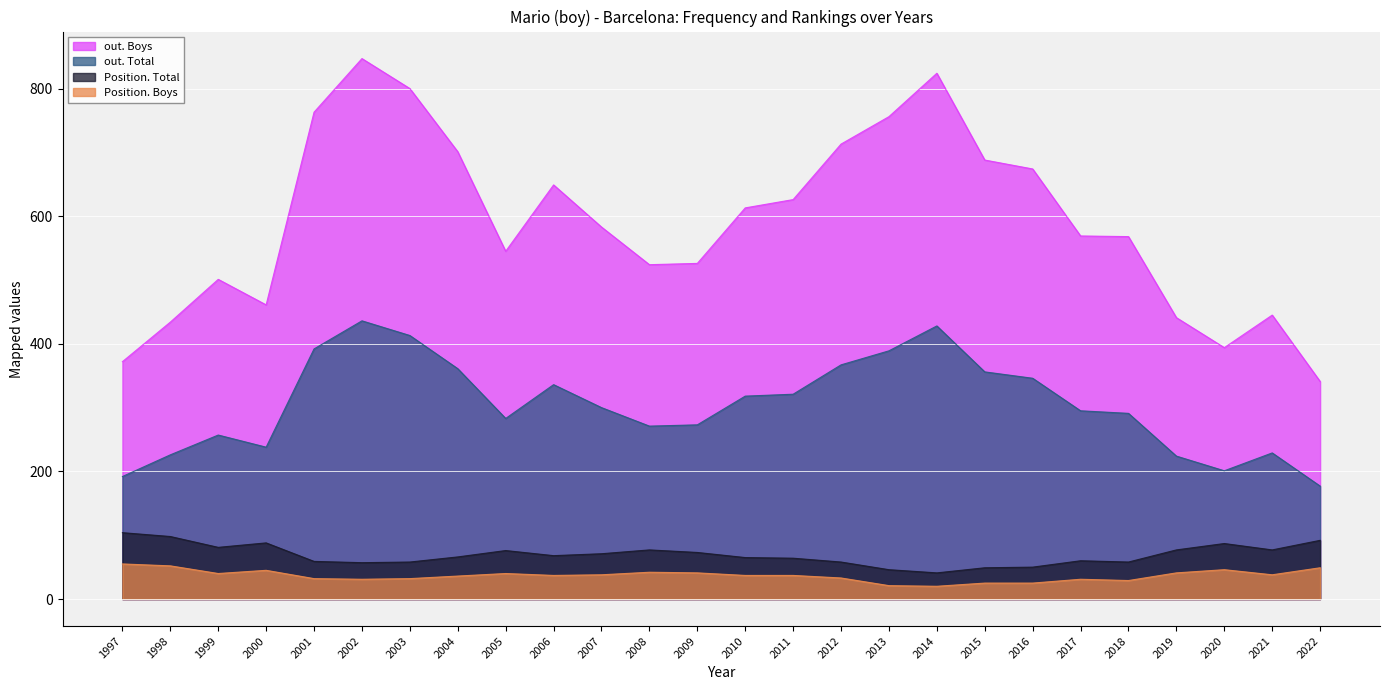

Rank the series at 2009 from highest to lowest value.

out. Boys, out. Total, Position. Total, Position. Boys